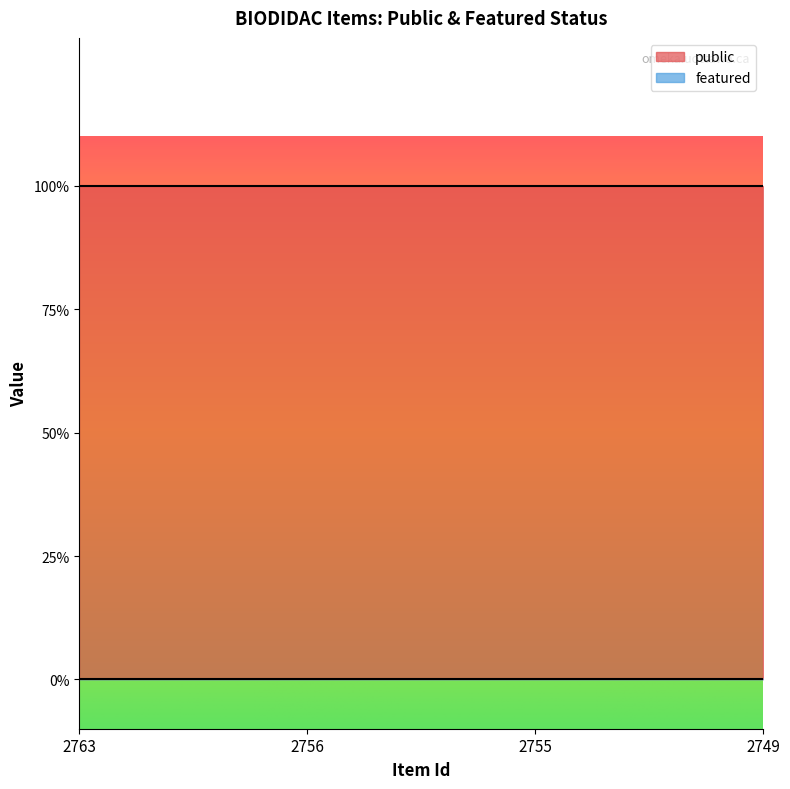

What is the greatest value displayed?

1